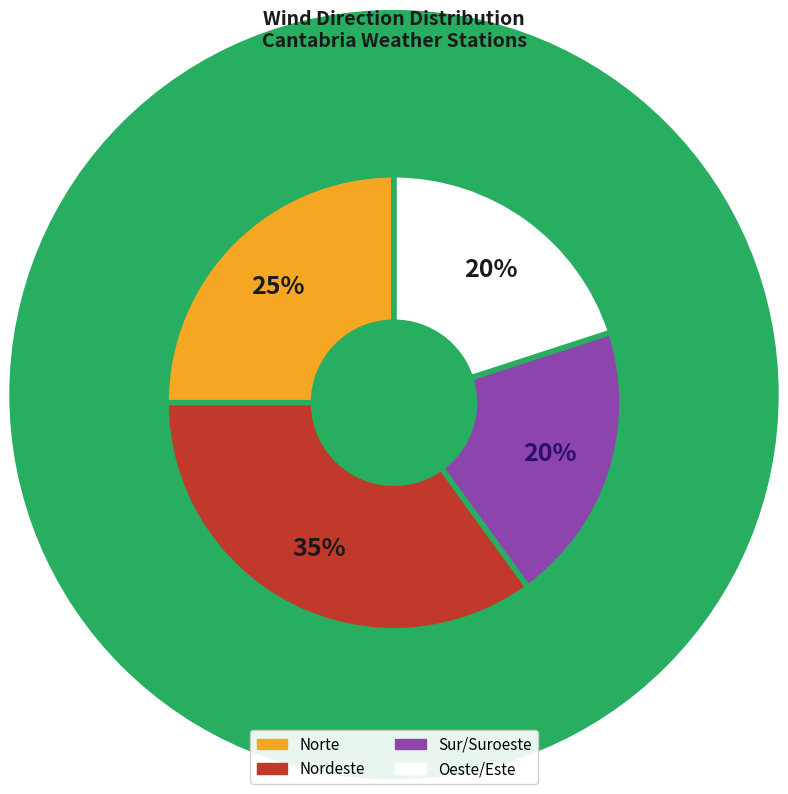

Which category has the biggest portion of the pie?

Nordeste